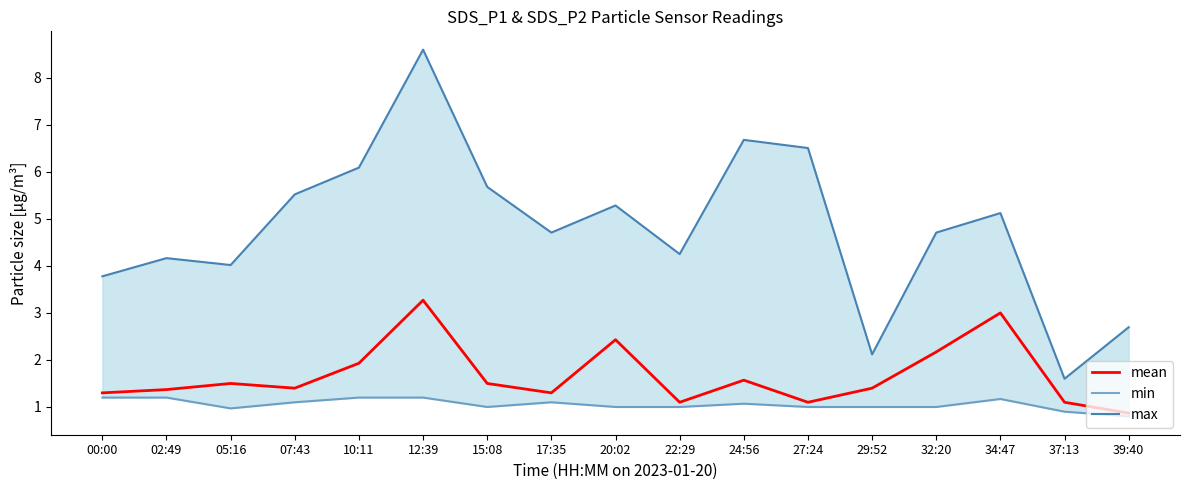

How many values in the max series exceed 4?

13